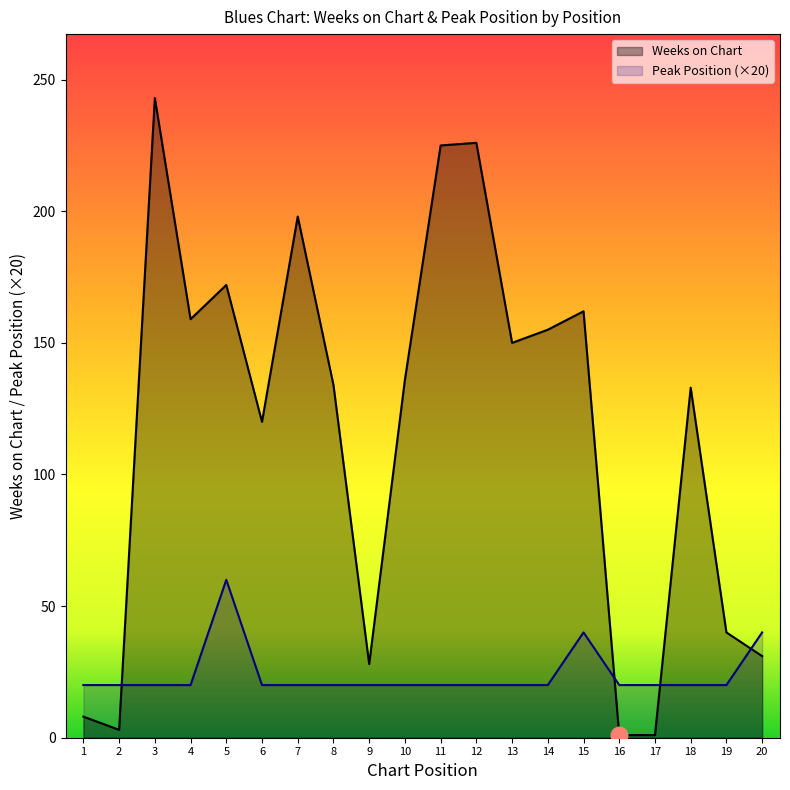

How many lines are shown in the chart?

2